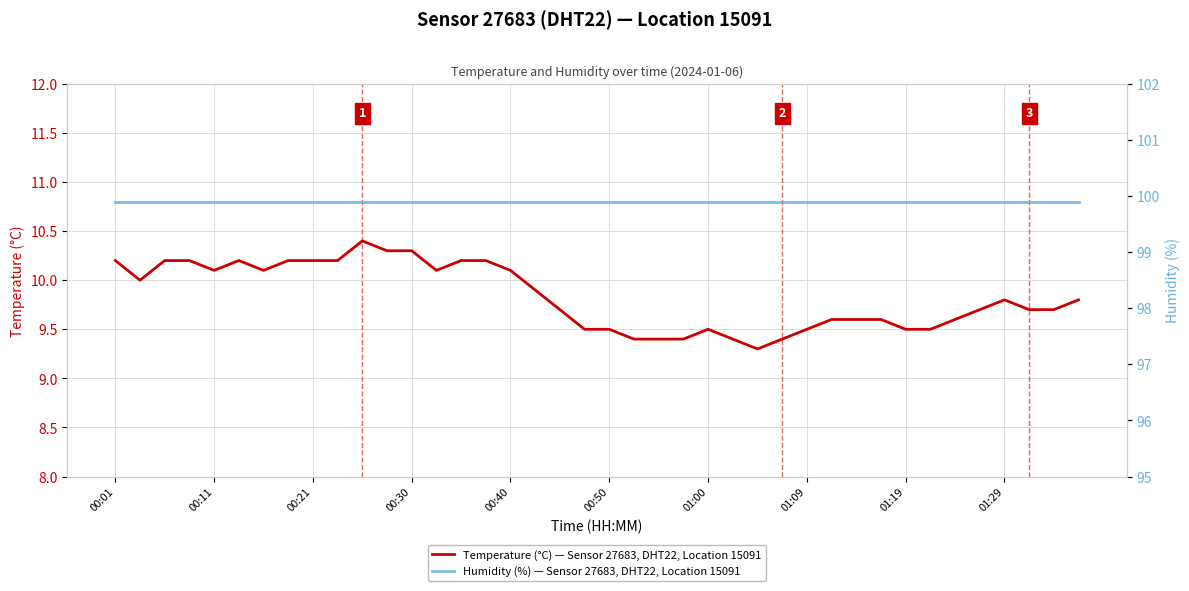

How many lines are shown in the chart?

2